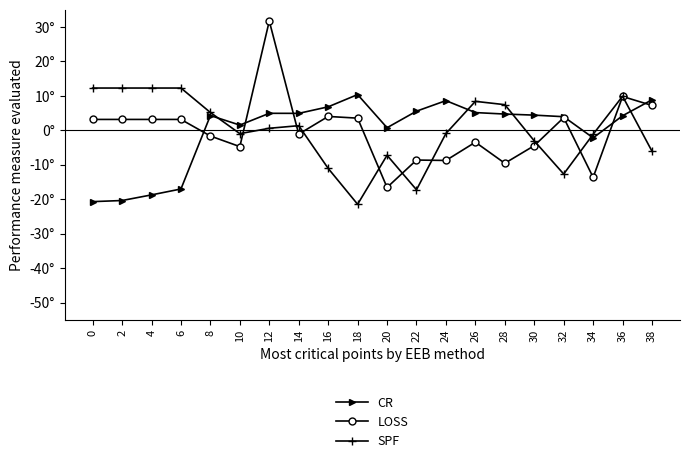

What is the value of the CR point at the 7th from the left?

4.9